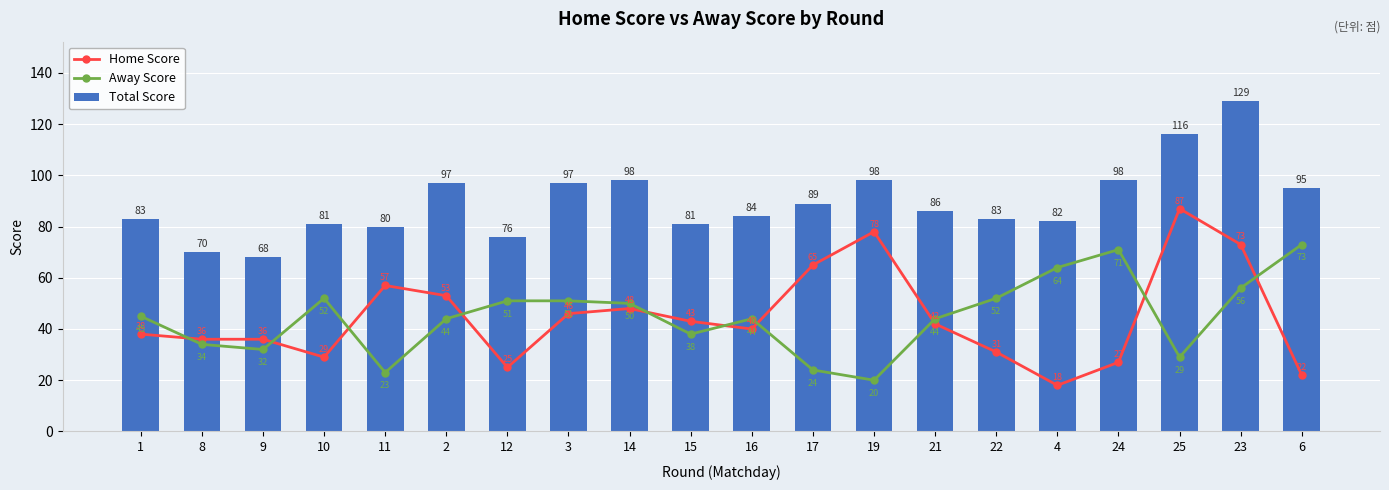

Where is Away Score nearest to the value 46?

1